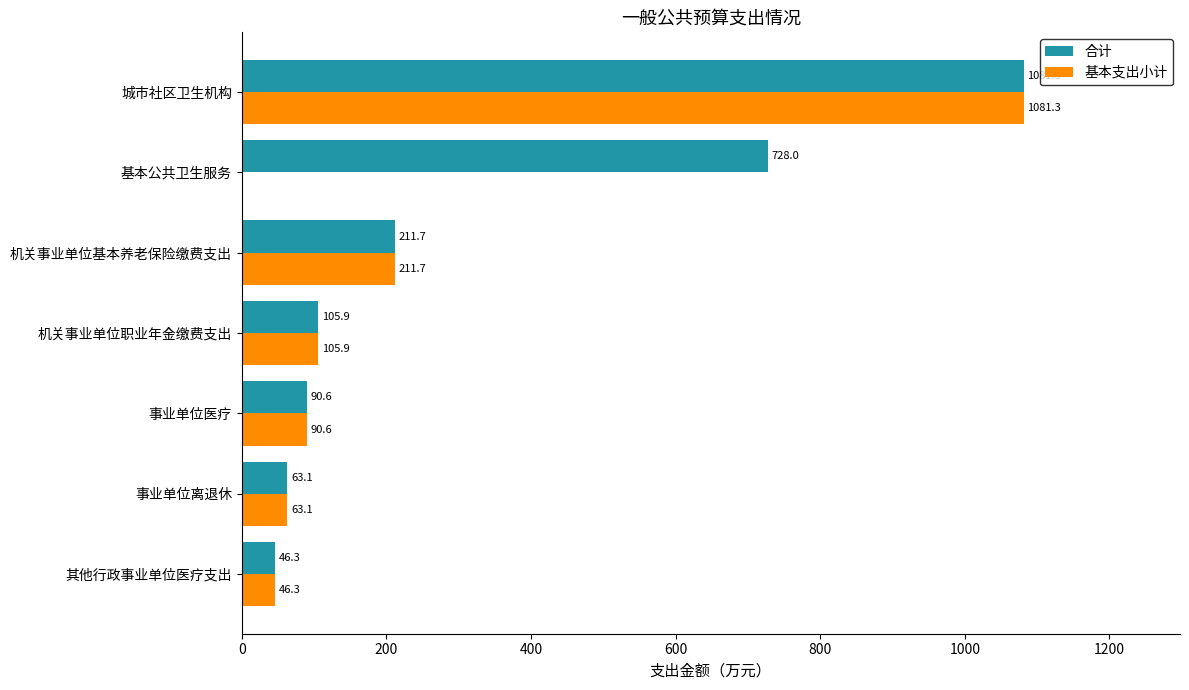

What value does the 基本支出小计 series have at 机关事业单位职业年金缴费支出?

105.9